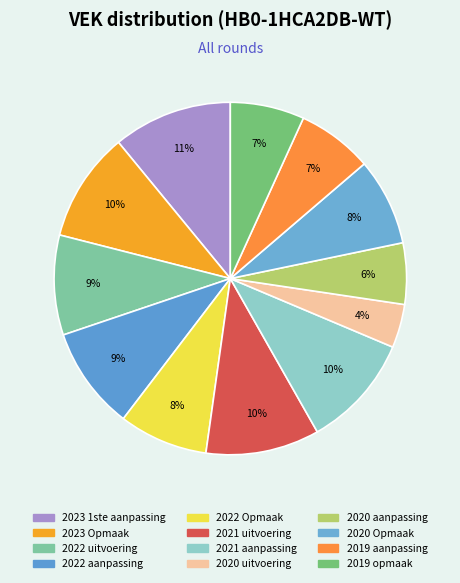

Which category has the biggest portion of the pie?

2023 1ste aanpassing